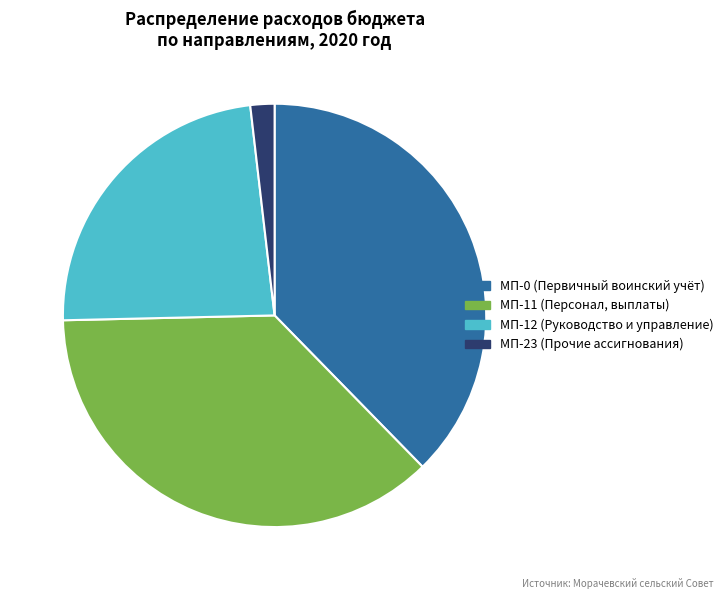

Count the number of slices in the pie.

4